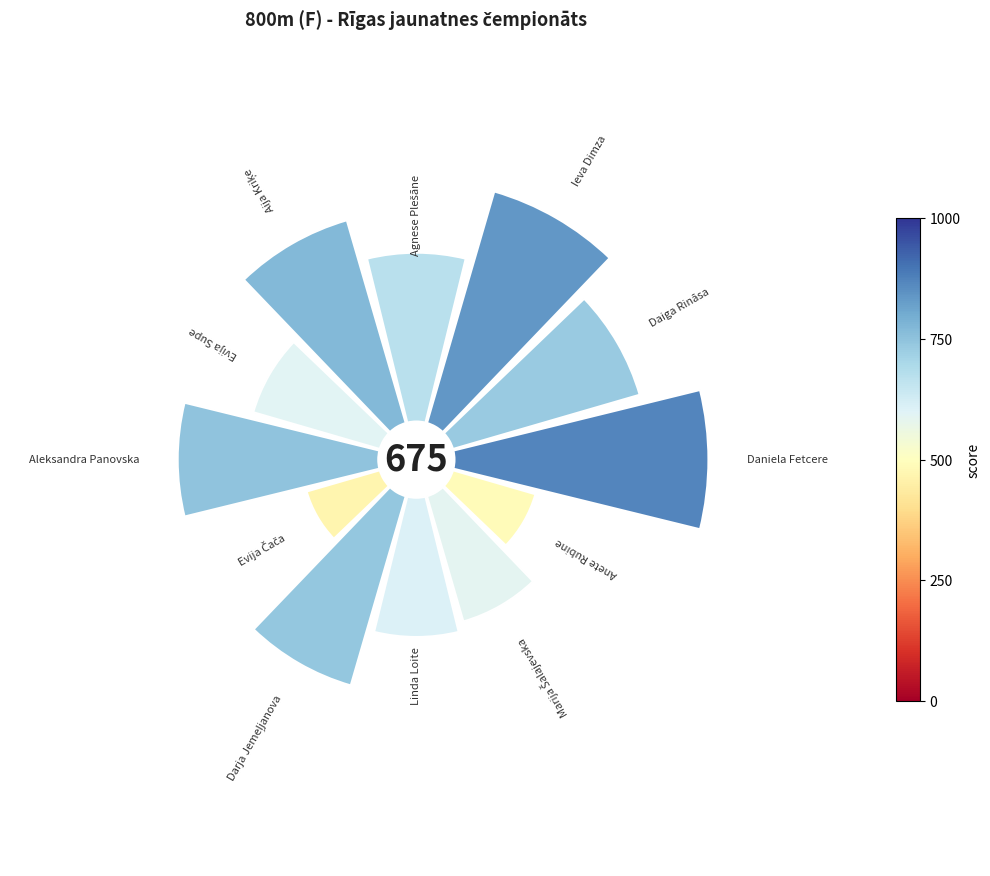

How many slices are in this pie chart?

12